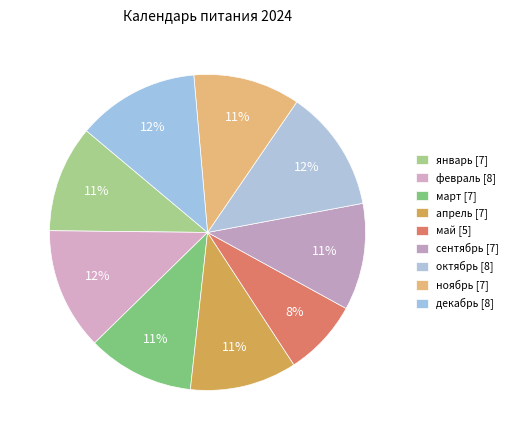

To the nearest percent, what is the average slice percentage?

11%